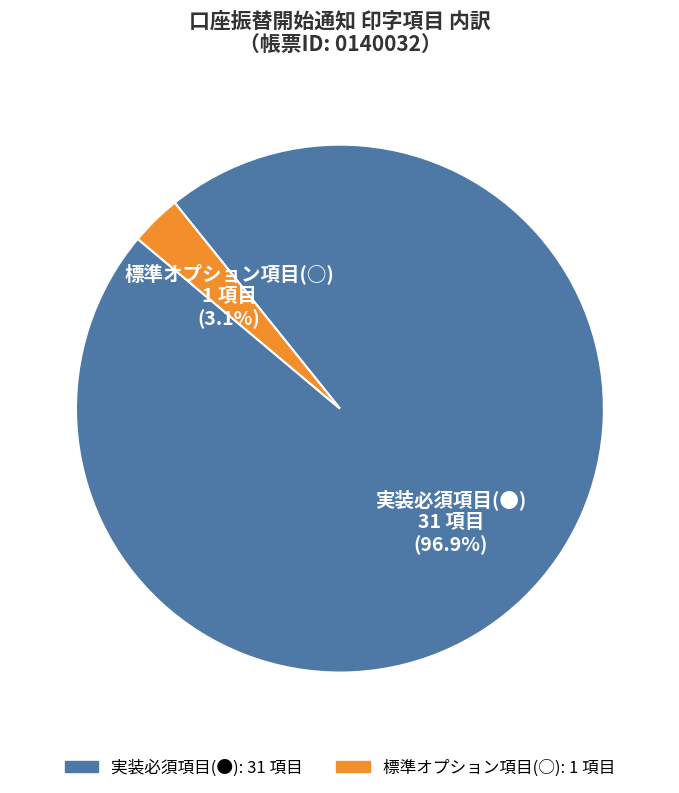

What percentage do 実装必須項目(●) and 標準オプション項目 together represent?

100.0%